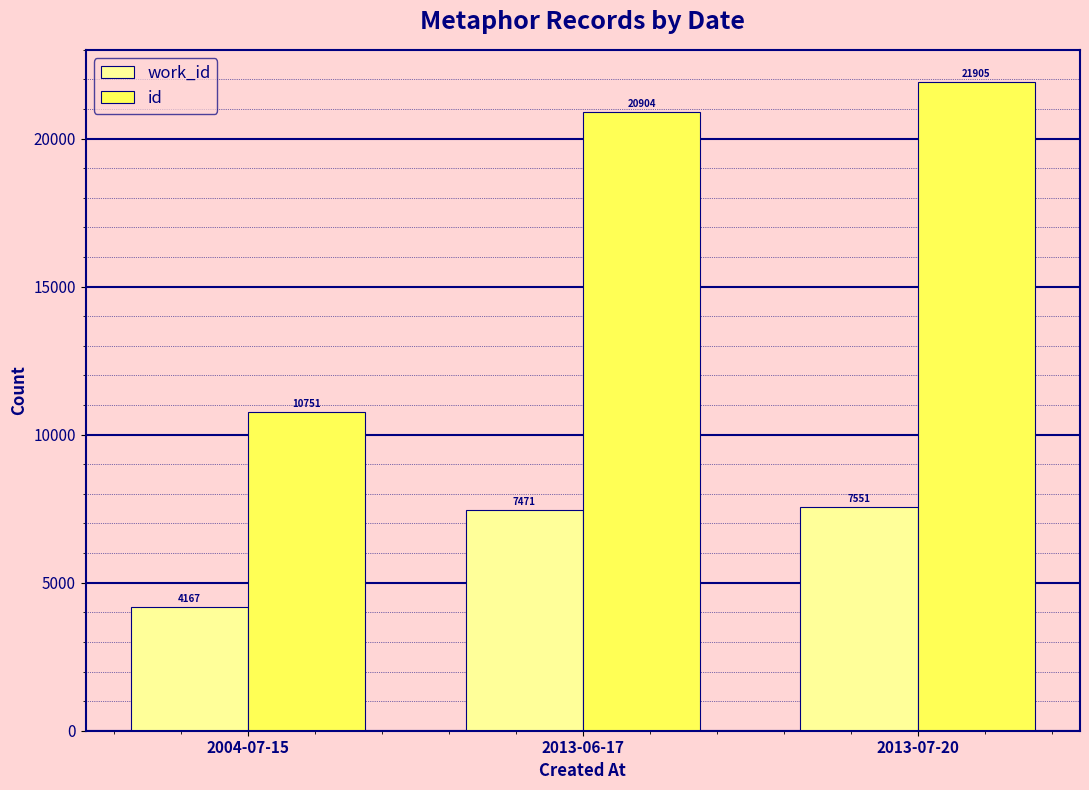

What is the difference between the maximum and minimum values in the id series?

11154